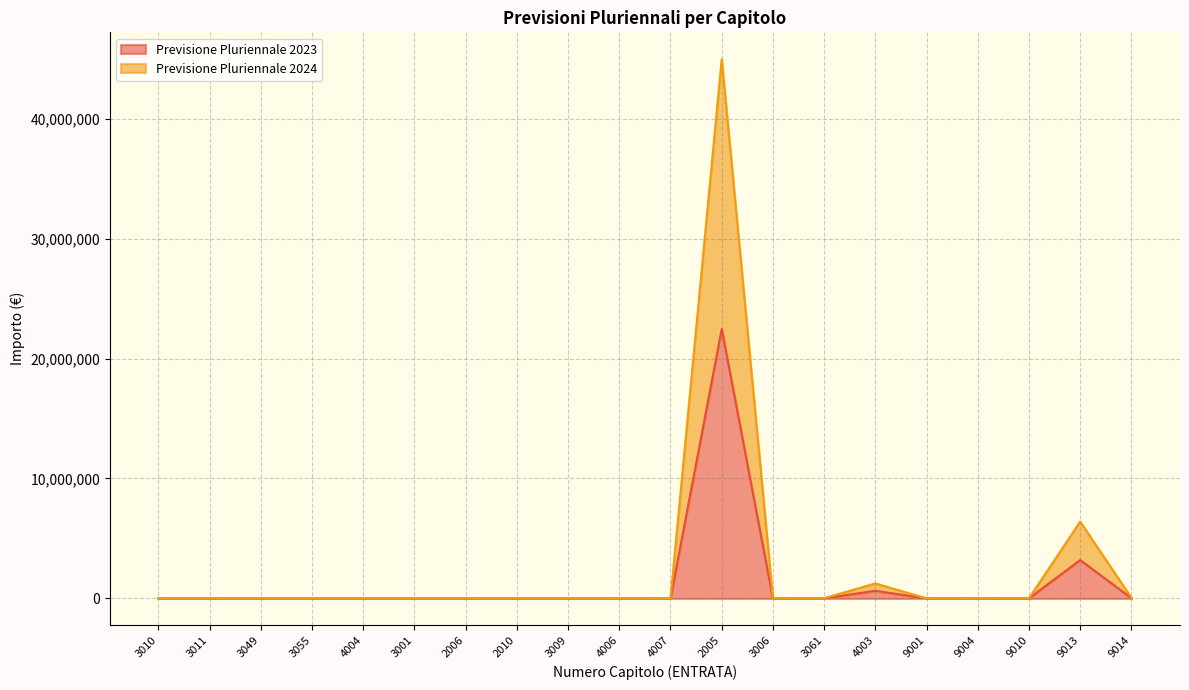

How many lines are shown in the chart?

2